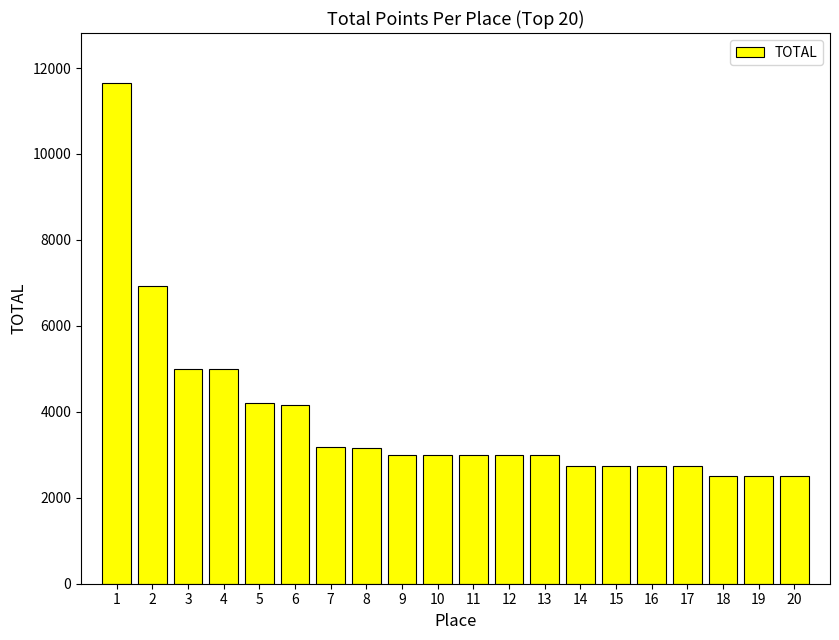

The chart shows a value of 1090 at 7. True or false?

False